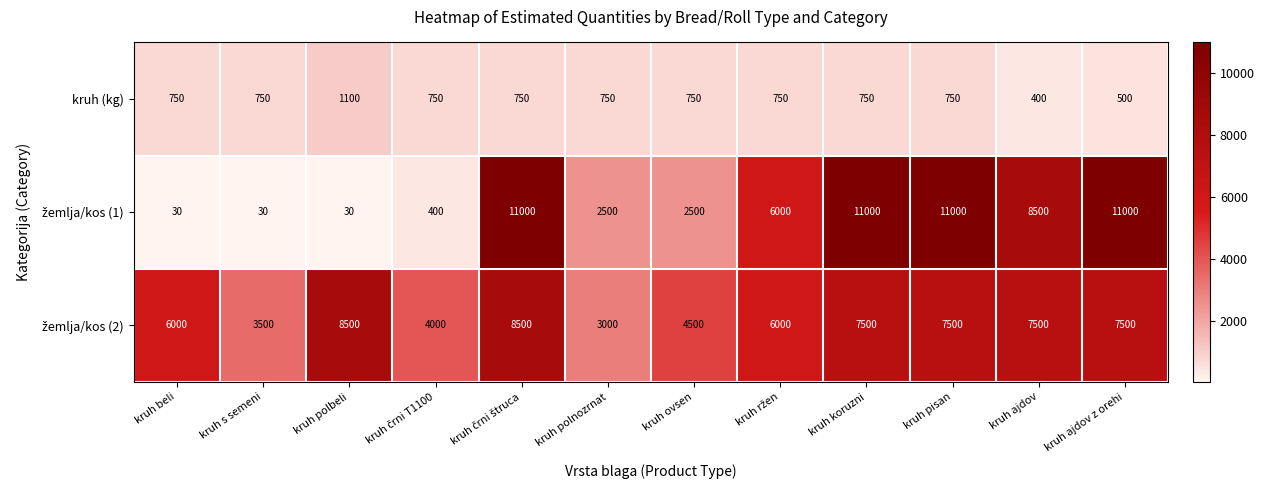

What is the total value across all series at kruh ajdov?

16400